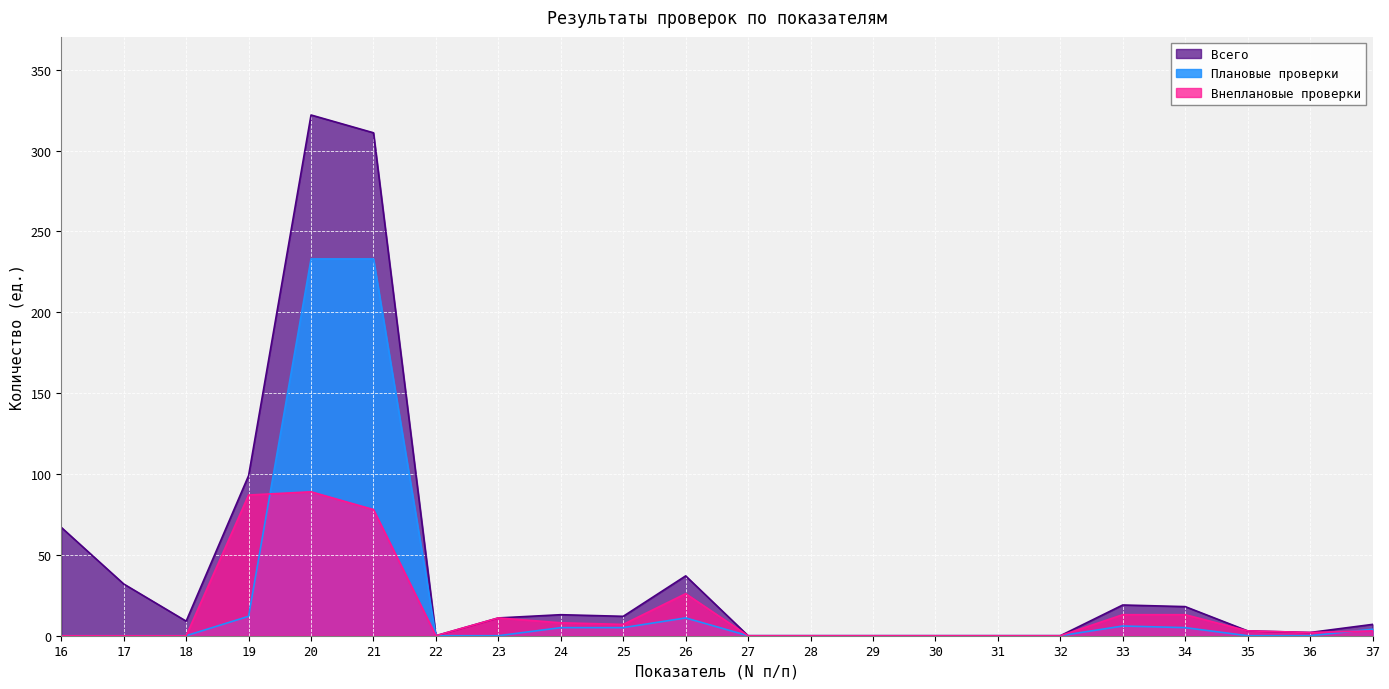

True or false: Плановые проверки and Всего intersect in this chart.

False